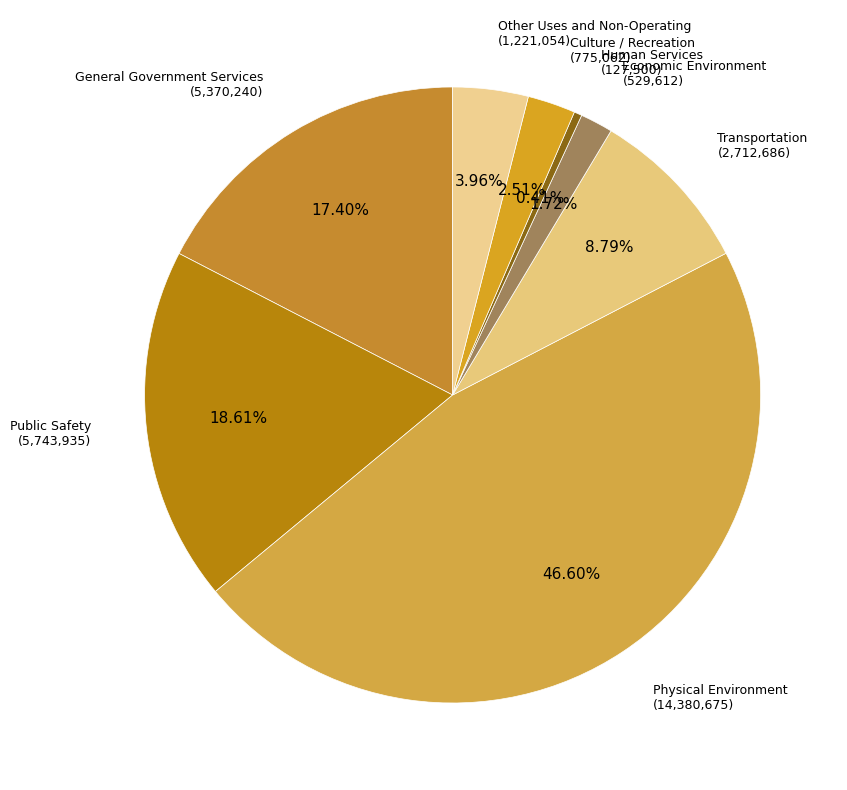

To the nearest percent, what is the average slice percentage?

12%